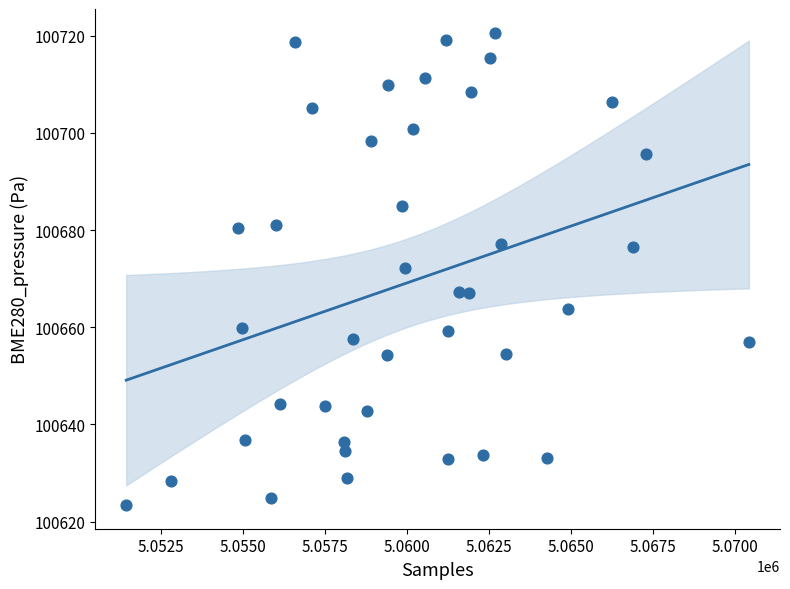

What is the range of X values (max minus min)?

18974.0